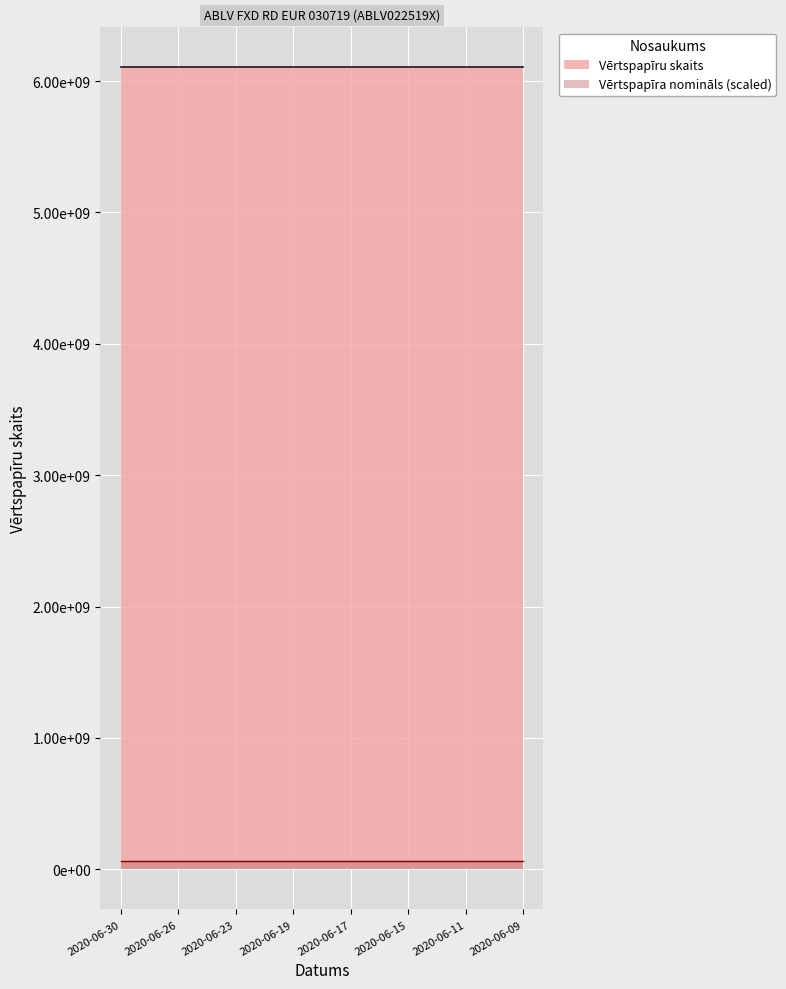

Which has a higher value, 2020-06-26 or 2020-06-25?

2020-06-26